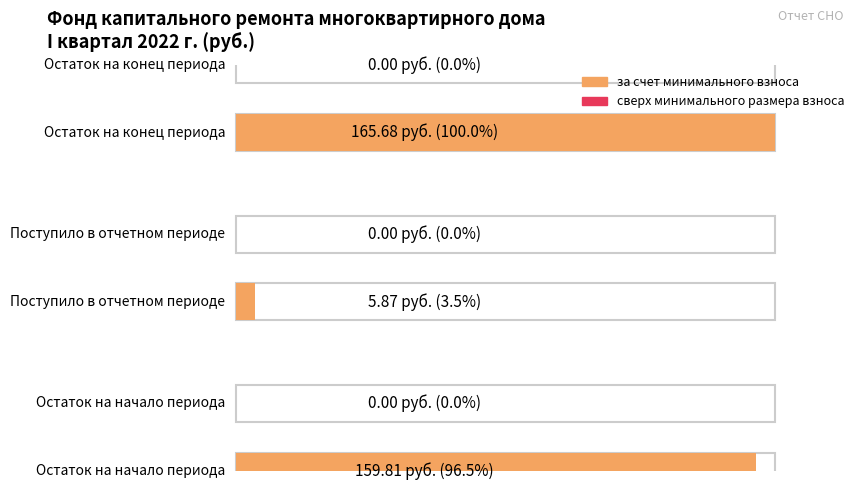

Which category has the lowest value in the сверх минимального размера взноса series?

Остаток на начало периода